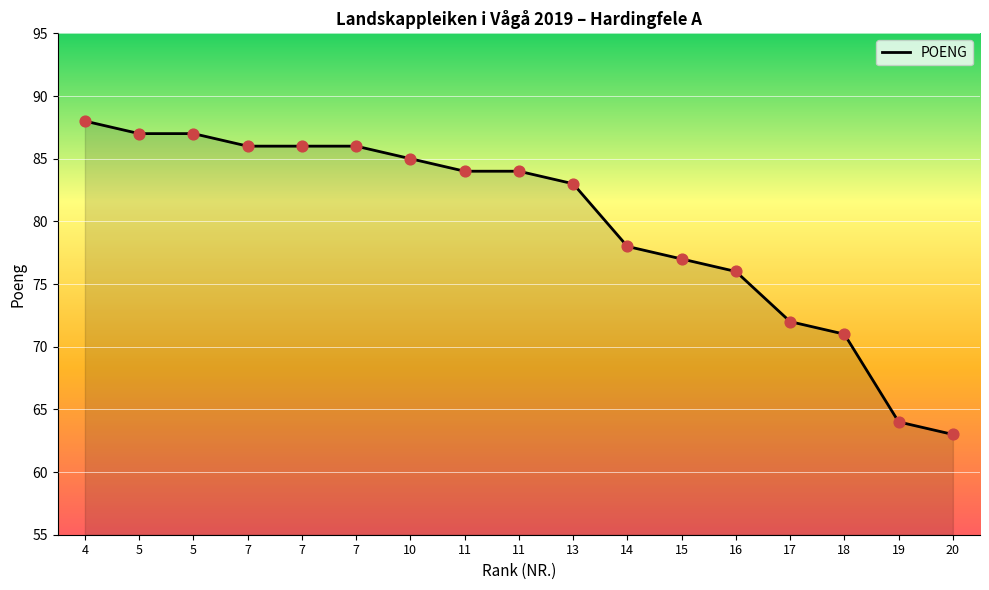

Approximately how many times larger is the value at 18 compared to 19?

1.1